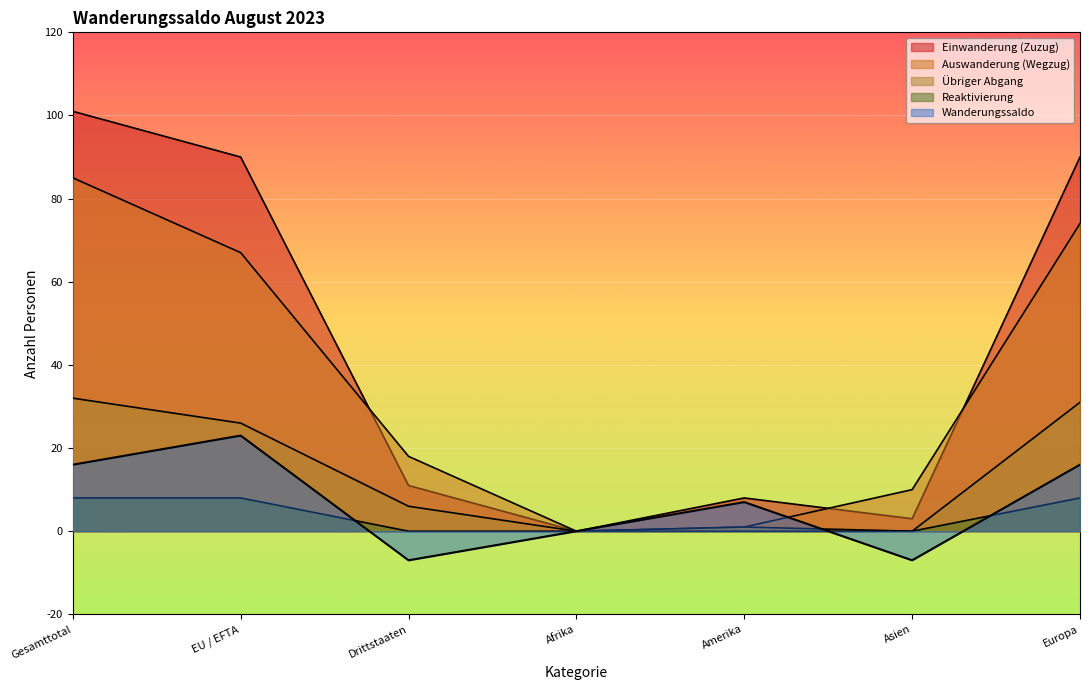

What is the value of the Reaktivierung point at the 1st from the left?

8